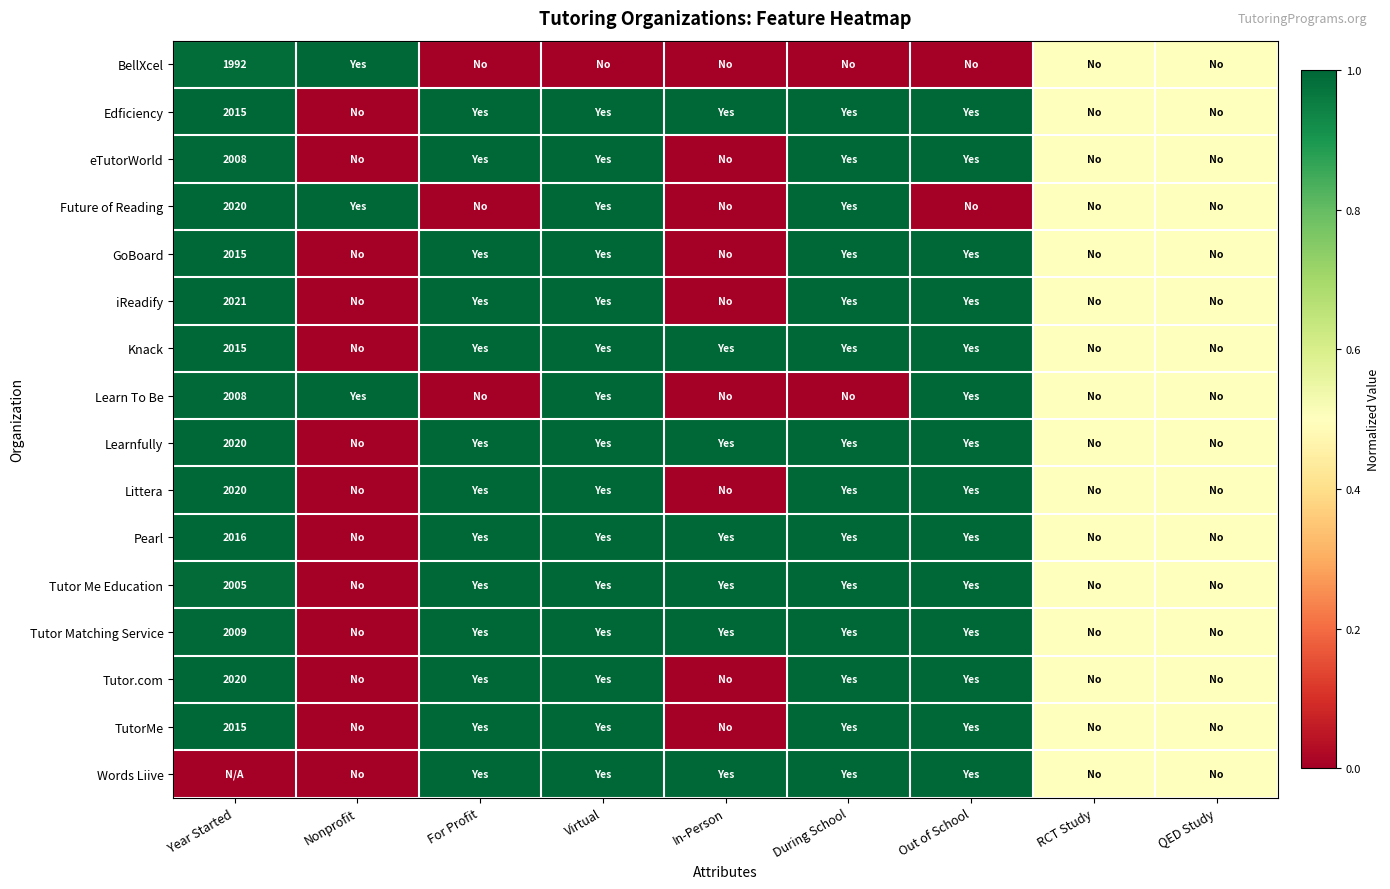

At how many categories does at least one series exceed 0?

9